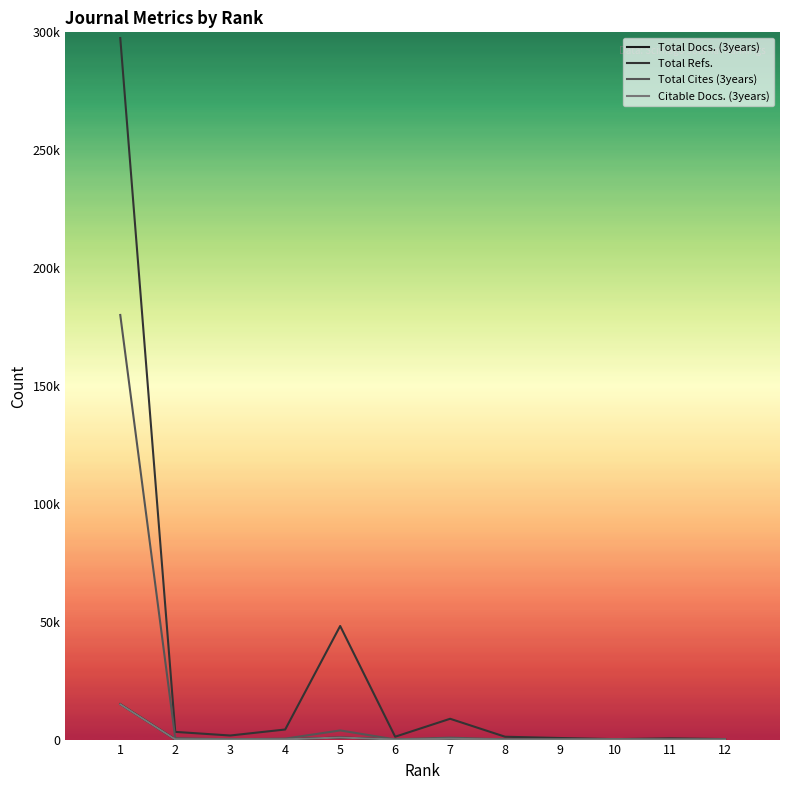

True or false: Total Cites (3years) has more than 0 interior local peaks.

True